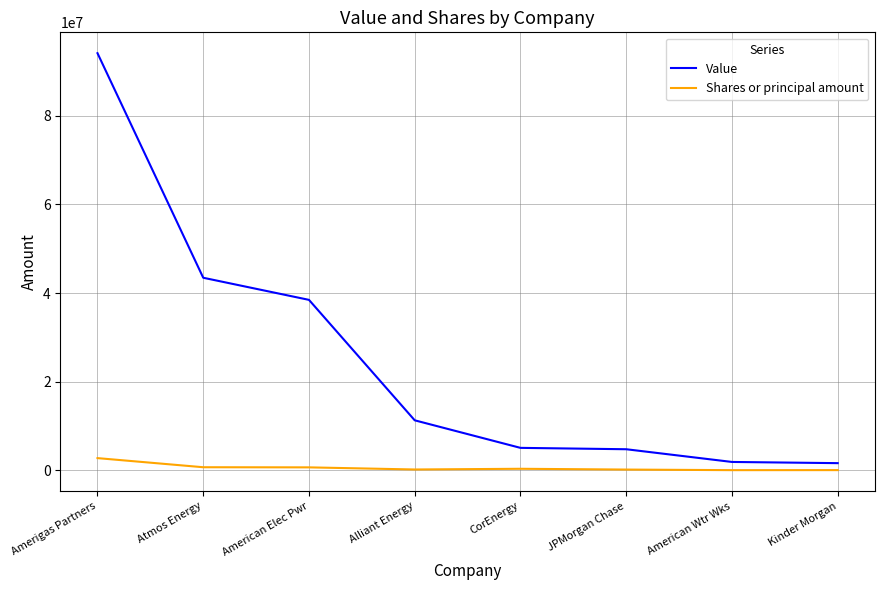

What are all the series names shown in the legend?

Value, Shares or principal amount